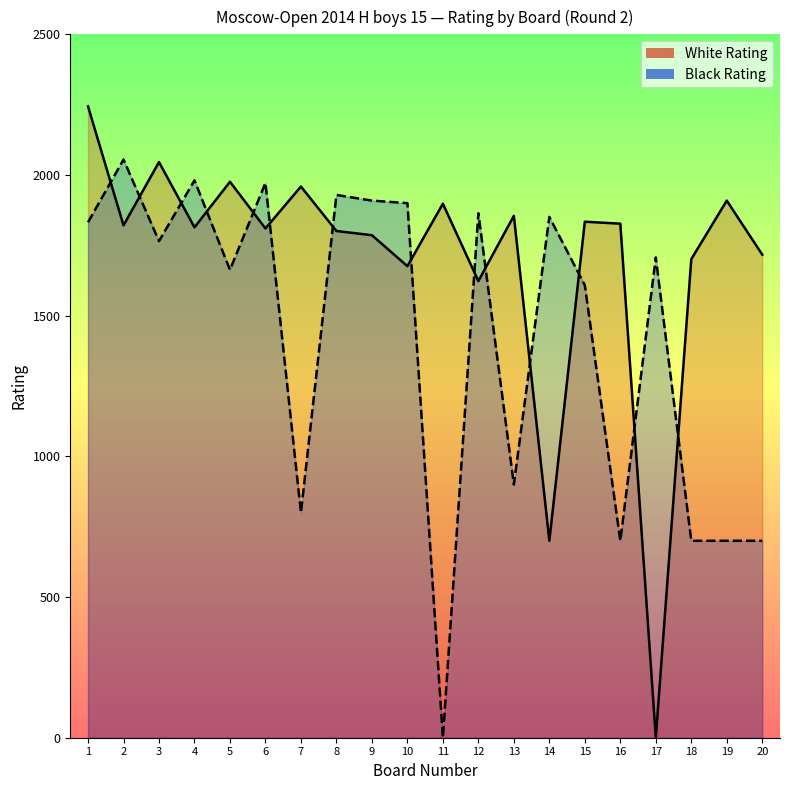

Which category has the lowest value in the White Rating series?

17